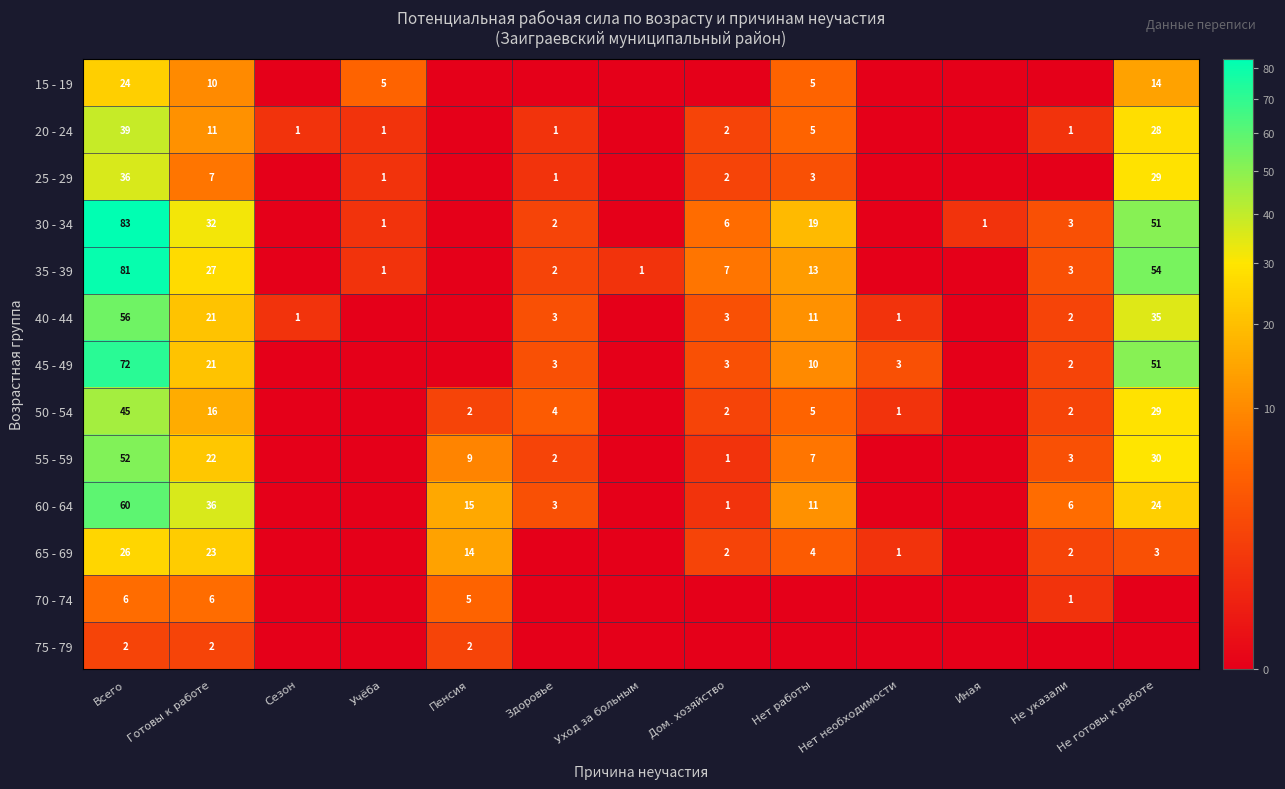

Which has a higher value, Готовы к работе or Пенсия?

Готовы к работе